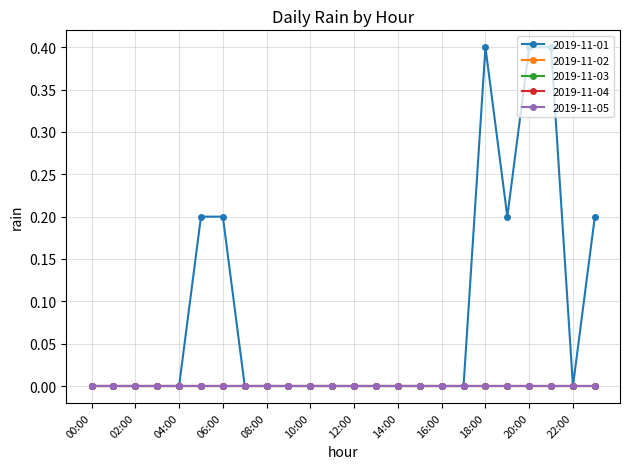

Is this an area chart (filled region under the line)?

No